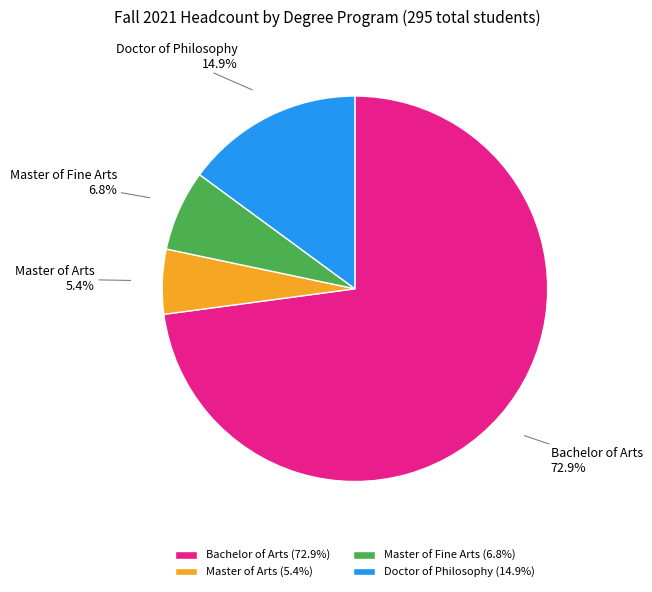

Combined, do Master of Arts and Doctor of Philosophy account for over 50%?

No